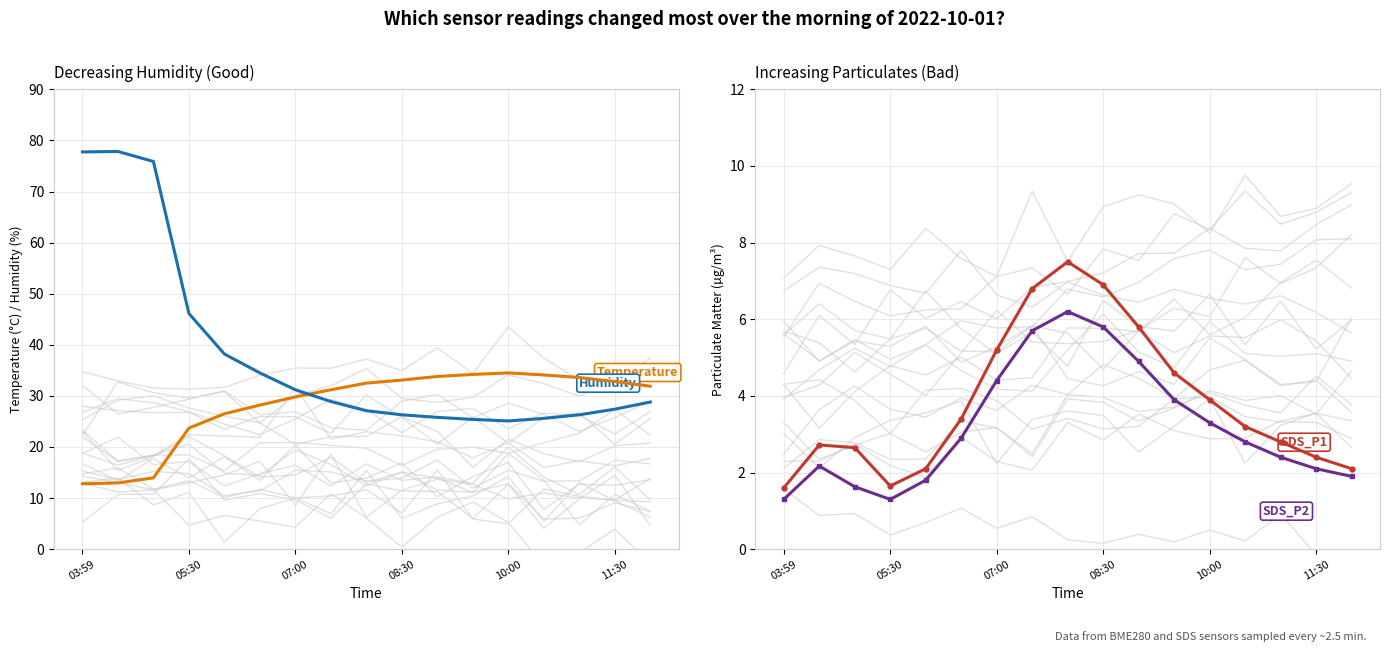

Which series ends up on top after the final intersection of BME280_temperature and BME280_humidity?

BME280_temperature